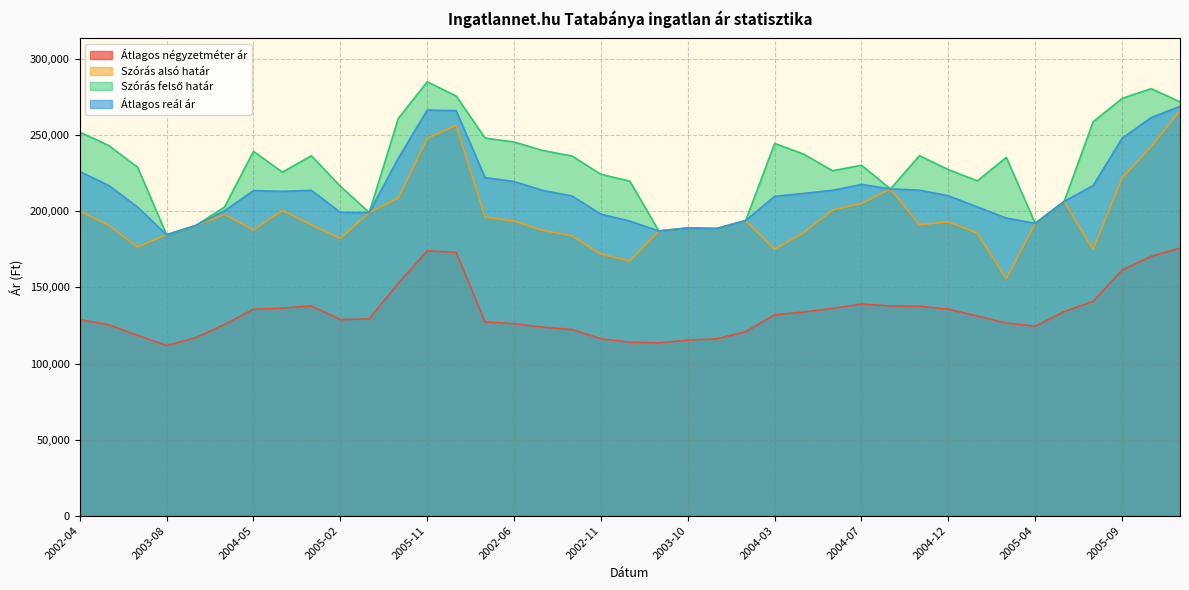

Which series has the largest total across all categories?

Szórás felső határ